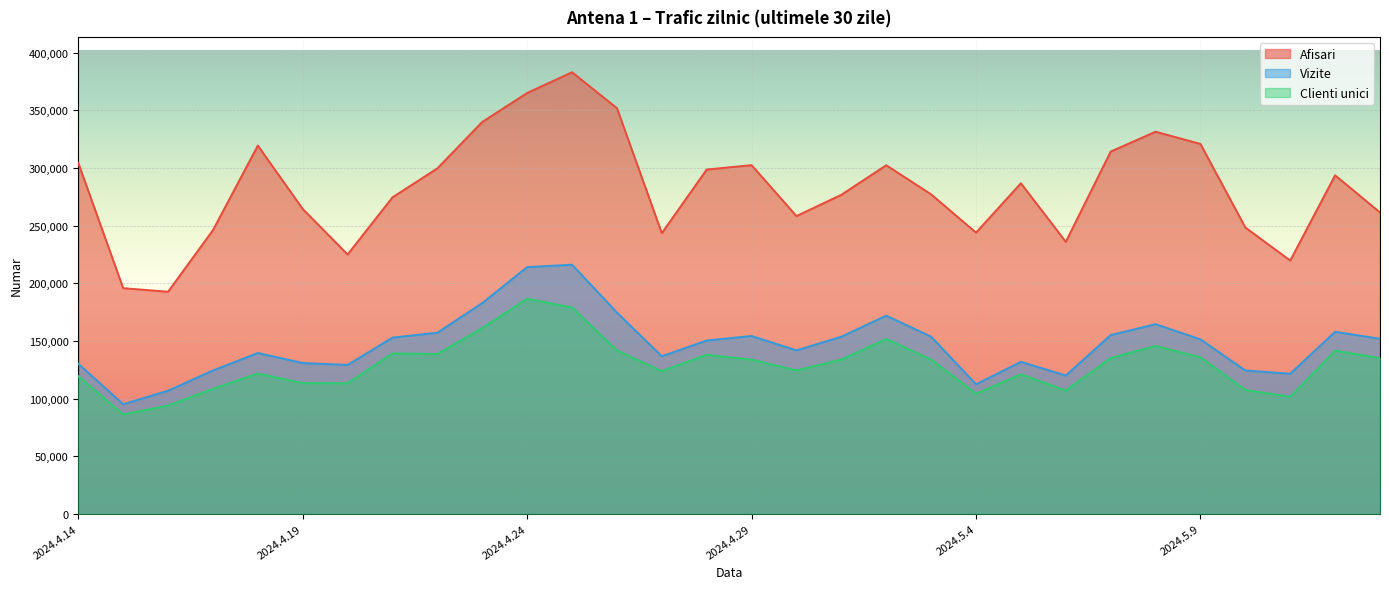

Reading left to right, transcribe all the data shown in this chart.

Afisari: 304434	195820	192718	246112	319512	264508	225064	274589	299731	340013	365129	383085	351975	243527	298710	302522	258359	276820	302448	277211	243993	286815	236016	314281	331535	320898	248450	219772	293716	261508
Vizite: 130213	95161	106888	124426	139603	130897	129226	152913	157187	182890	214091	216145	174725	136746	150412	154330	141882	153727	171977	153713	112439	131918	120051	155141	164580	151394	124436	121622	158005	151900
Clienti unici: 119464	86270	94010	108477	121813	113503	113344	139218	138679	161229	186651	179018	141823	123861	138030	133855	124494	133876	151800	133964	104299	121092	107070	135213	145711	135845	107578	101646	141656	135181